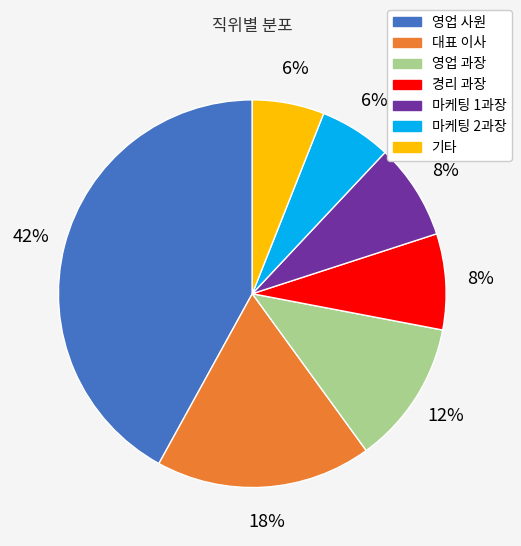

To the nearest percent, what is the combined percentage of 마케팅 2과장 and 마케팅 1과장?

14%